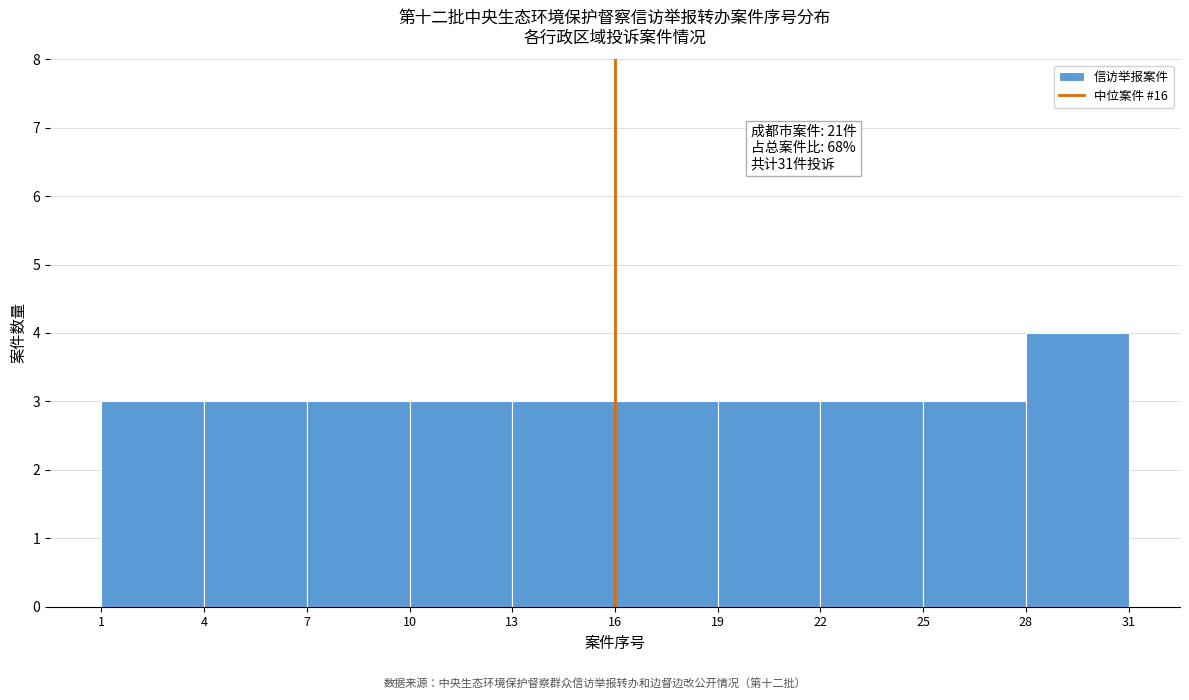

Which range on the x-axis has the tallest bar?

28 to 31